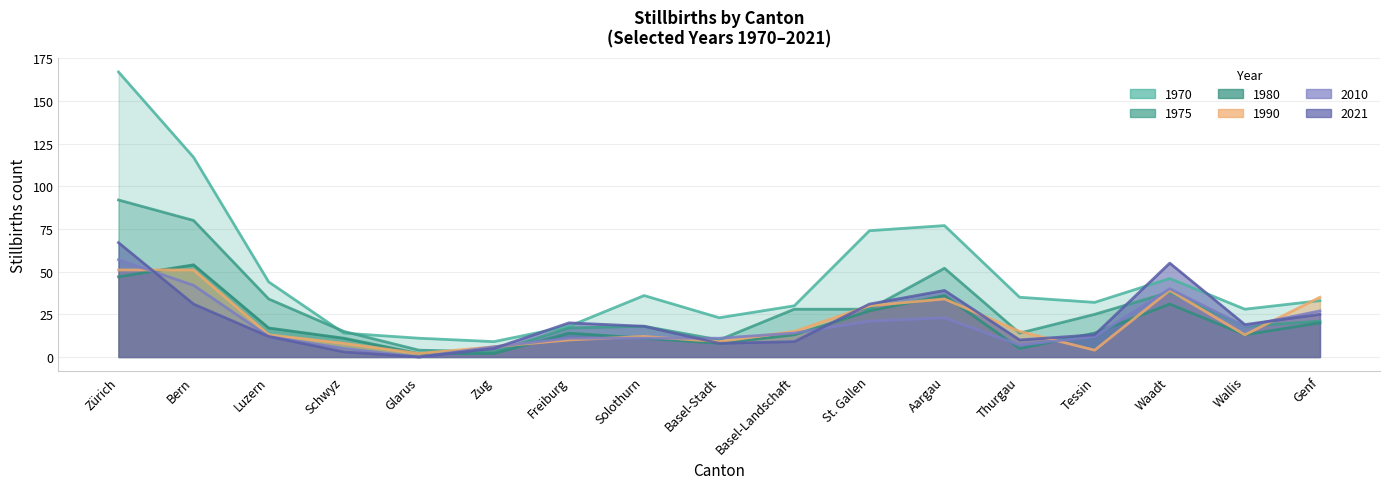

Which category has the lowest value in the 1980 series?

Glarus